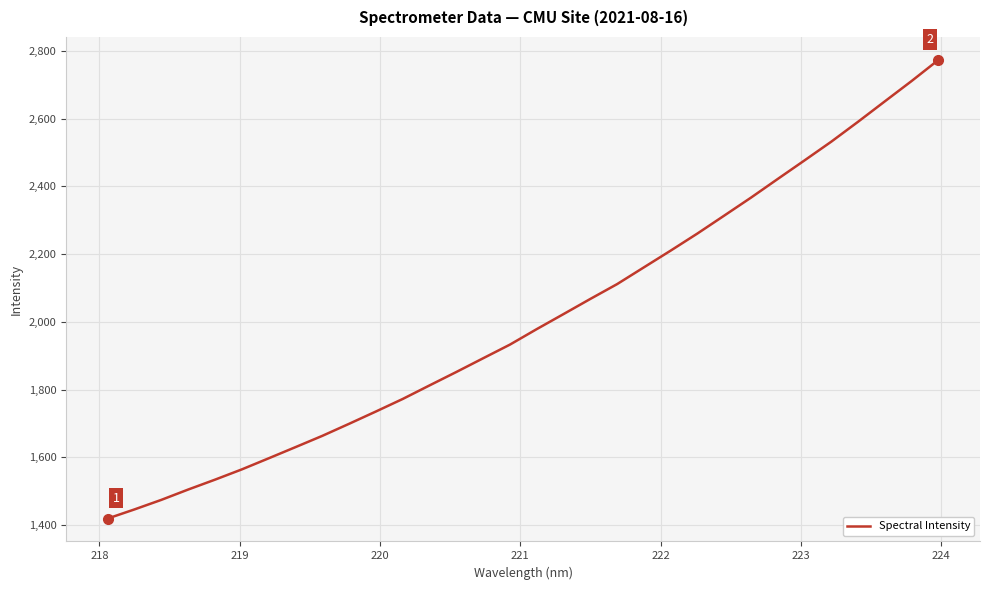

What is the difference between the maximum and minimum values?

1353.8